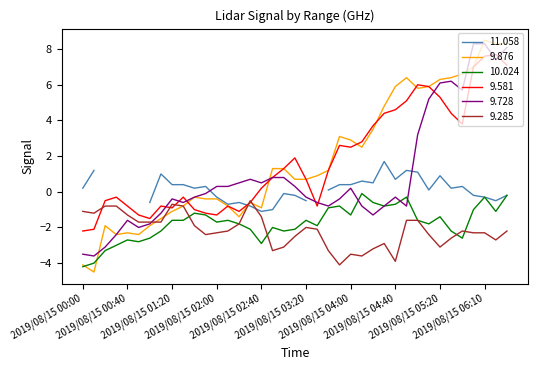

Is this an area chart (filled region under the line)?

No